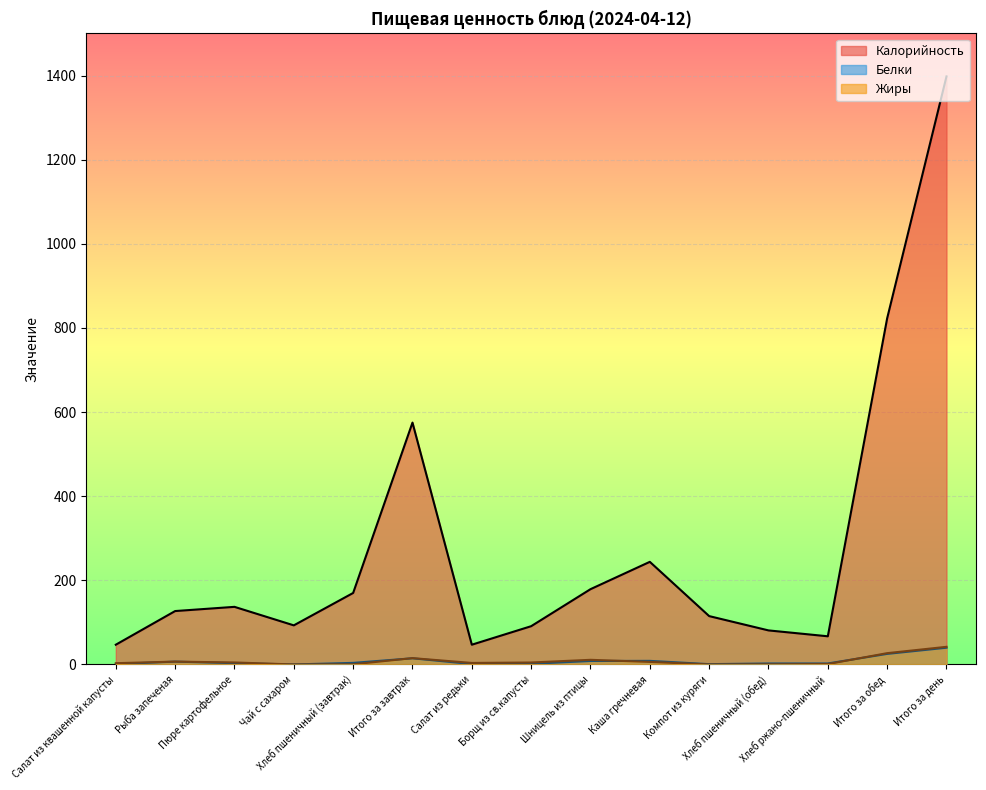

At which category does Жиры reach its first local valley?

Чай с сахаром